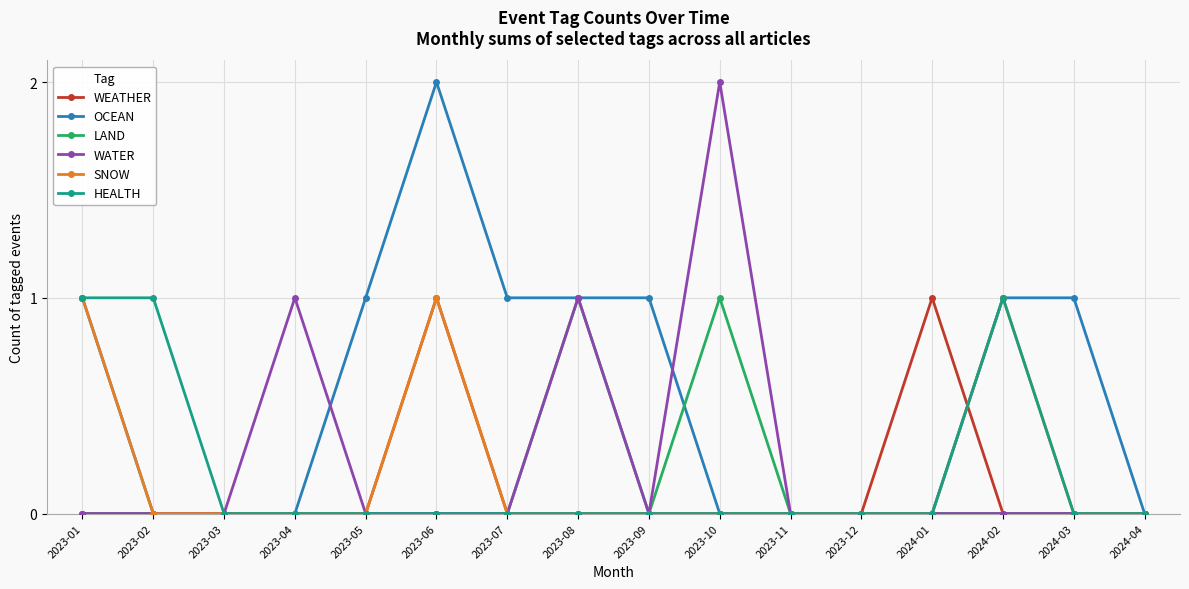

Count the HEALTH values in the range 0 to 1.

16